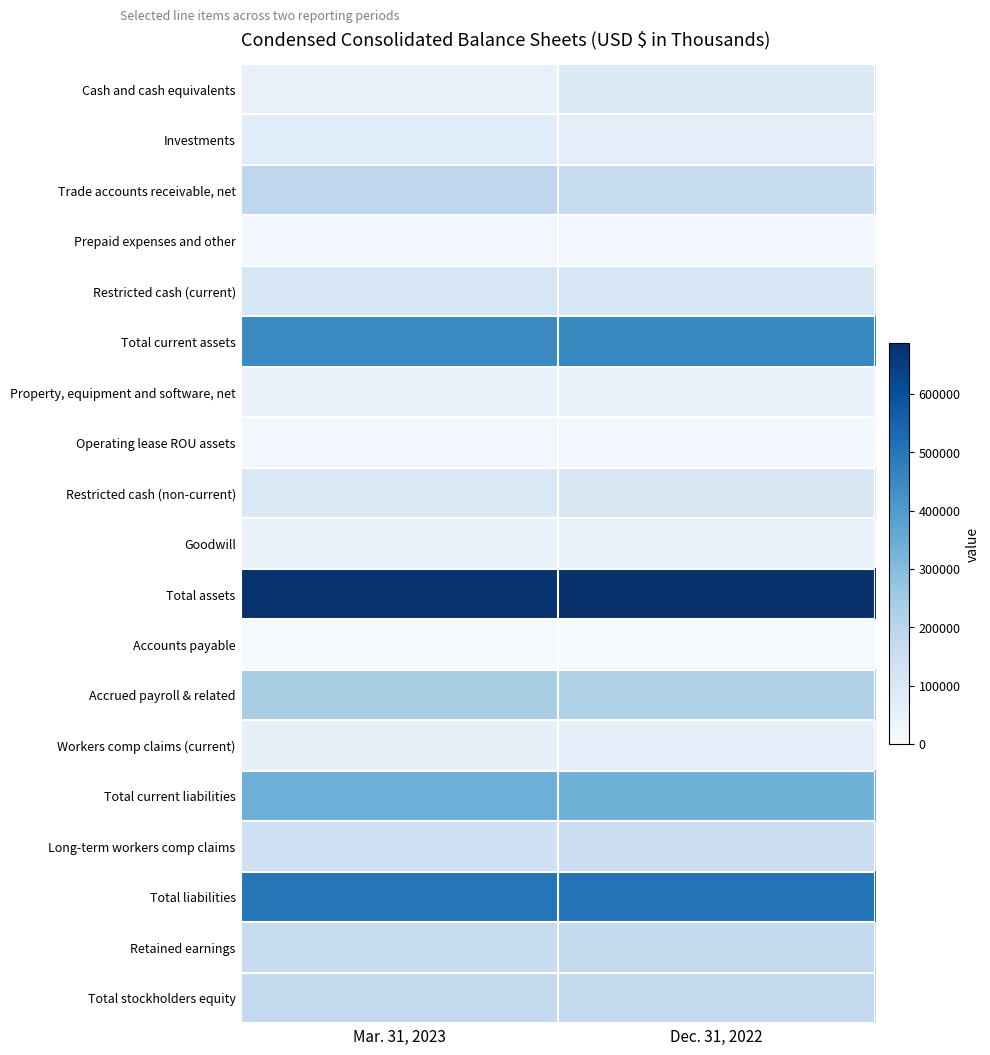

Reading left to right, list all the values displayed in this chart.

Cash and cash equivalents: Mar. 31, 2023=52635	Dec. 31, 2022=91423
Investments: Mar. 31, 2023=80088	Dec. 31, 2022=68325
Trade accounts receivable, net: Mar. 31, 2023=188013	Dec. 31, 2022=163838
Prepaid expenses and other: Mar. 31, 2023=20605	Dec. 31, 2022=19787
Restricted cash (current): Mar. 31, 2023=108165	Dec. 31, 2022=110989
Total current assets: Mar. 31, 2023=449506	Dec. 31, 2022=454362
Property, equipment and software, net: Mar. 31, 2023=47272	Dec. 31, 2022=45954
Operating lease ROU assets: Mar. 31, 2023=19273	Dec. 31, 2022=19804
Restricted cash (non-current): Mar. 31, 2023=99117	Dec. 31, 2022=104277
Goodwill: Mar. 31, 2023=47820	Dec. 31, 2022=47820
Total assets: Mar. 31, 2023=676390	Dec. 31, 2022=686938
Accounts payable: Mar. 31, 2023=5384	Dec. 31, 2022=8264
Accrued payroll & related: Mar. 31, 2023=235922	Dec. 31, 2022=222331
Workers comp claims (current): Mar. 31, 2023=58233	Dec. 31, 2022=62917
Total current liabilities: Mar. 31, 2023=338388	Dec. 31, 2022=334731
Long-term workers comp claims: Mar. 31, 2023=143408	Dec. 31, 2022=153070
Total liabilities: Mar. 31, 2023=502912	Dec. 31, 2022=509096
Retained earnings: Mar. 31, 2023=163793	Dec. 31, 2022=172623
Total stockholders equity: Mar. 31, 2023=173478	Dec. 31, 2022=177842